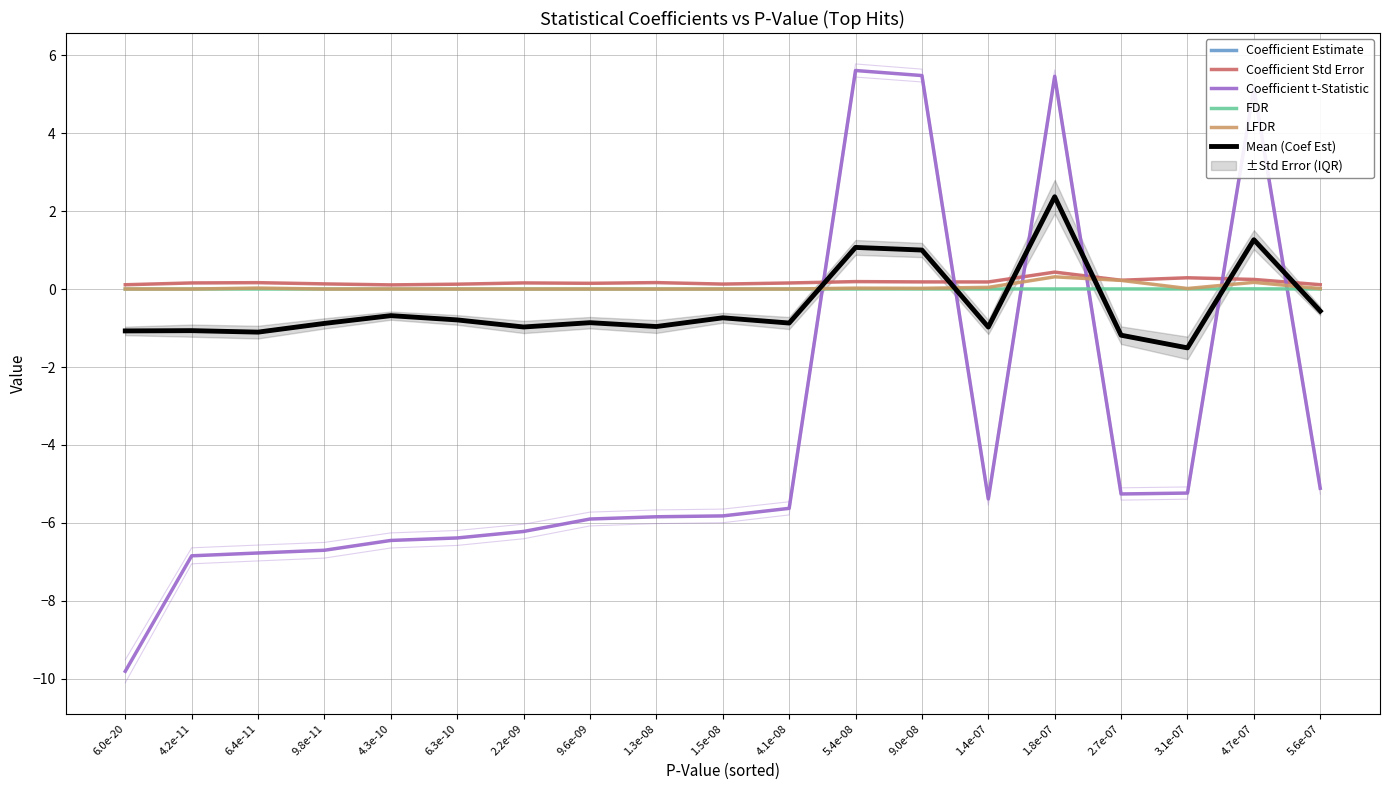

True or false: LFDR and Coefficient Std Error intersect in this chart.

False